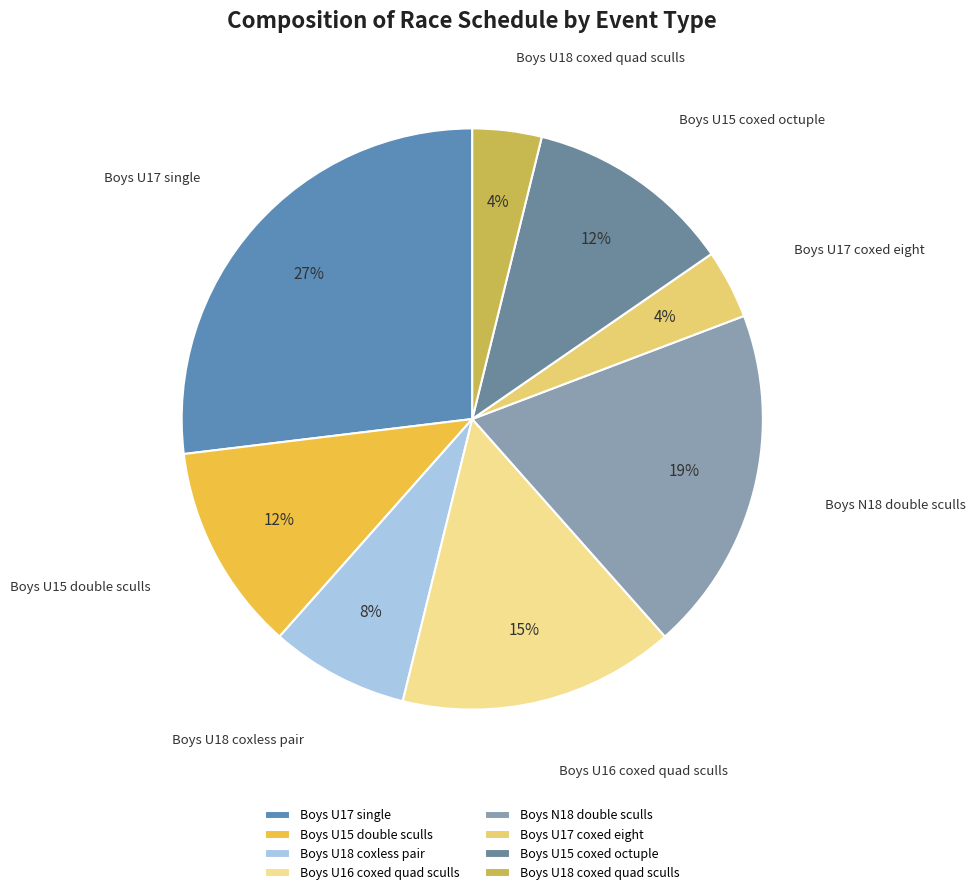

Does any single category account for the majority?

No